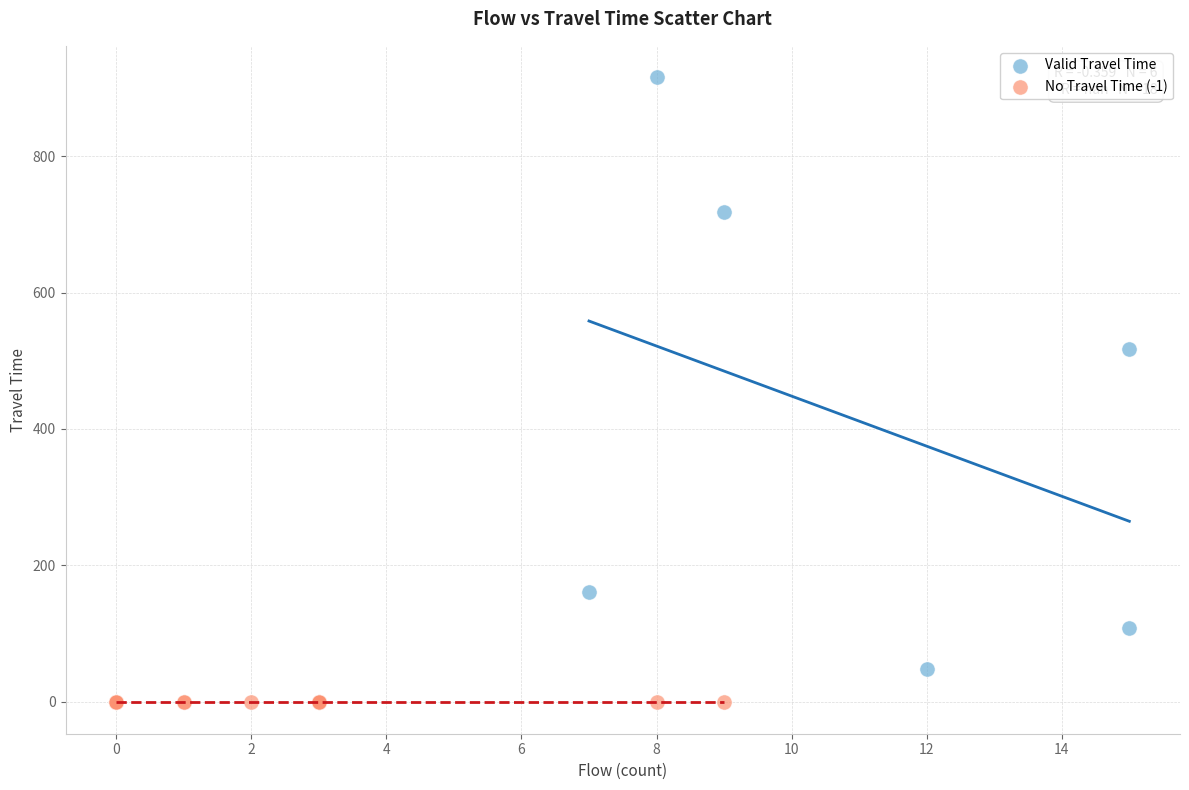

Which series reaches the minimum Y coordinate?

No Travel Time (-1)